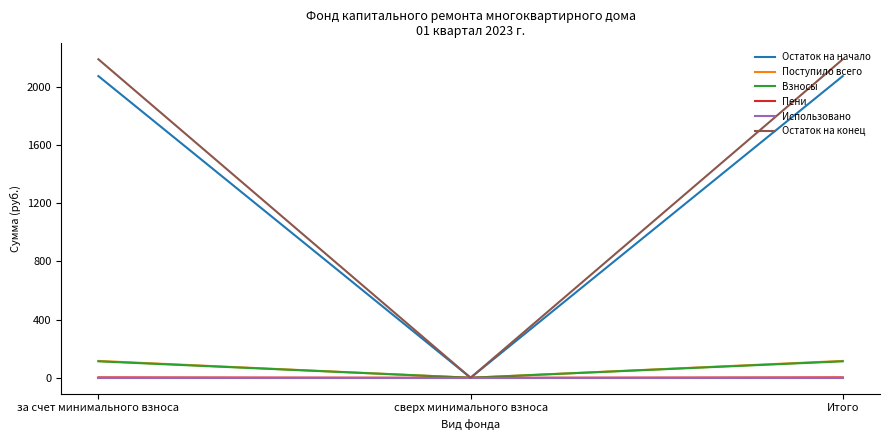

Is the value of Пени at за счет минимального взноса greater than the value of Взносы at за счет минимального взноса?

No